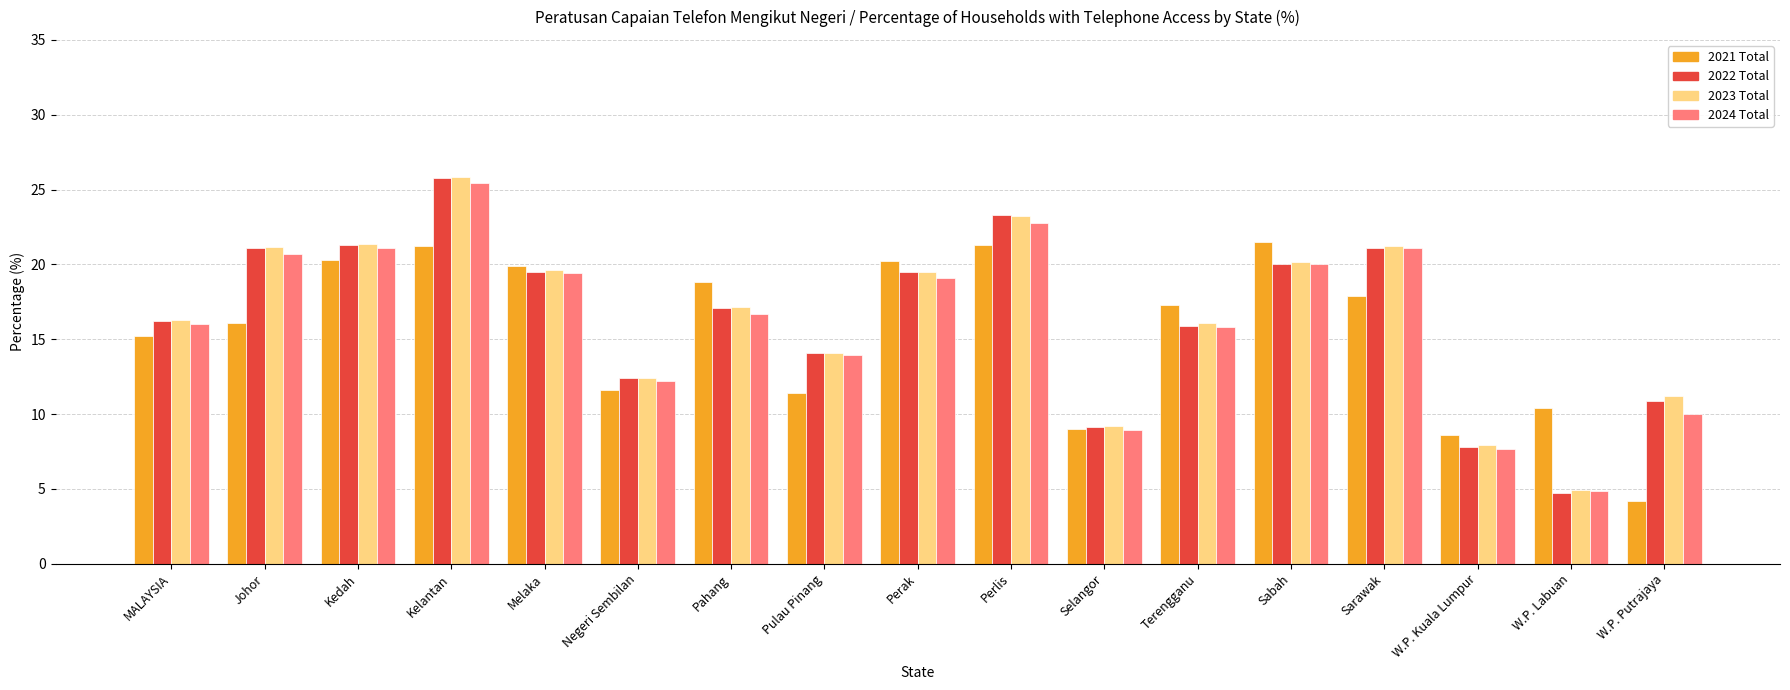

What position from the right is MALAYSIA?

17